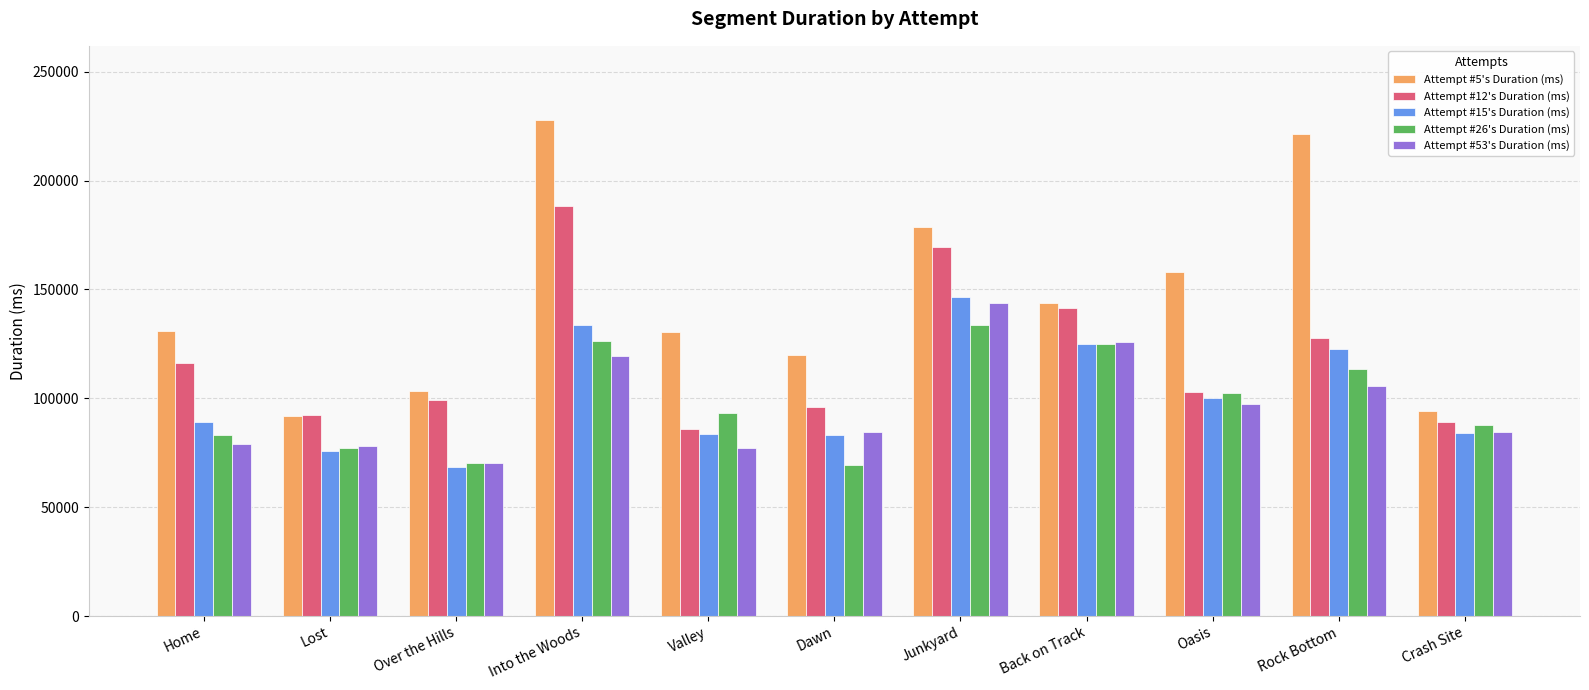

Count the number of categories in the chart.

11